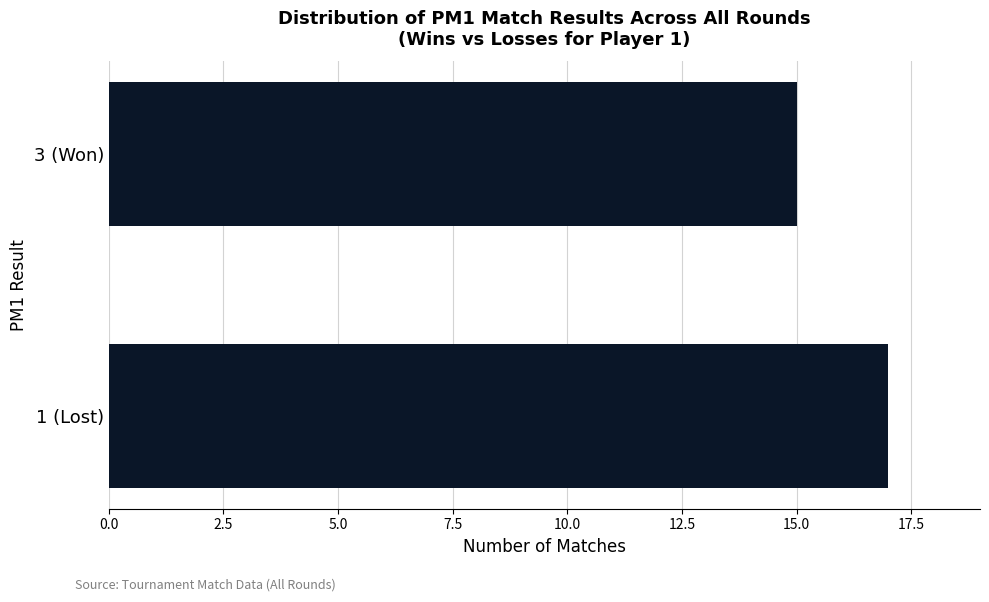

Is it true that the value at 1 (Lost) is 30?

False